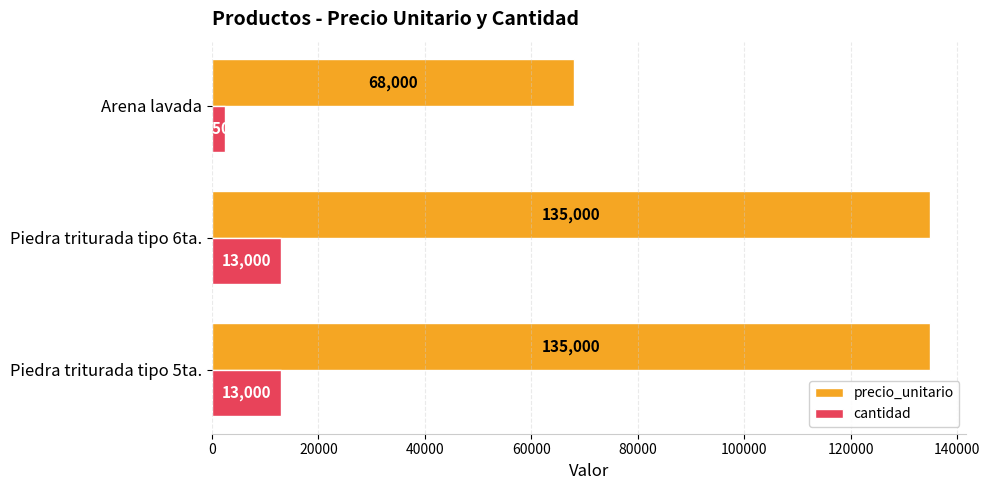

How many values in the precio_unitario series are below 135000?

1